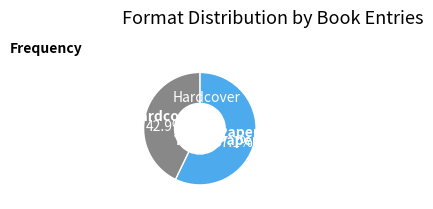

To the nearest percent, what portion does Hardcover represent?

43%